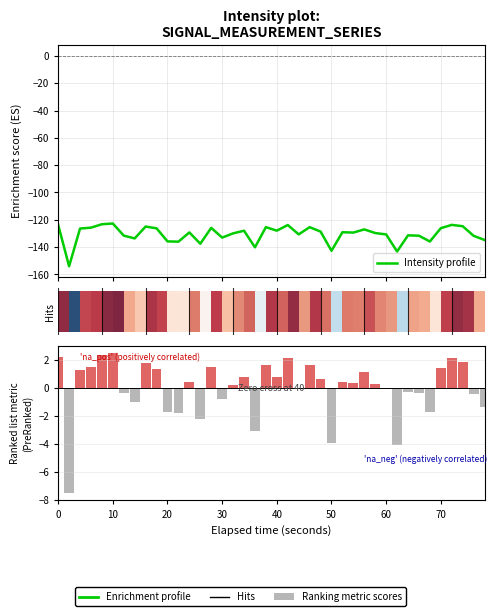

What is the spread (max minus min) of values at 30?

127.3